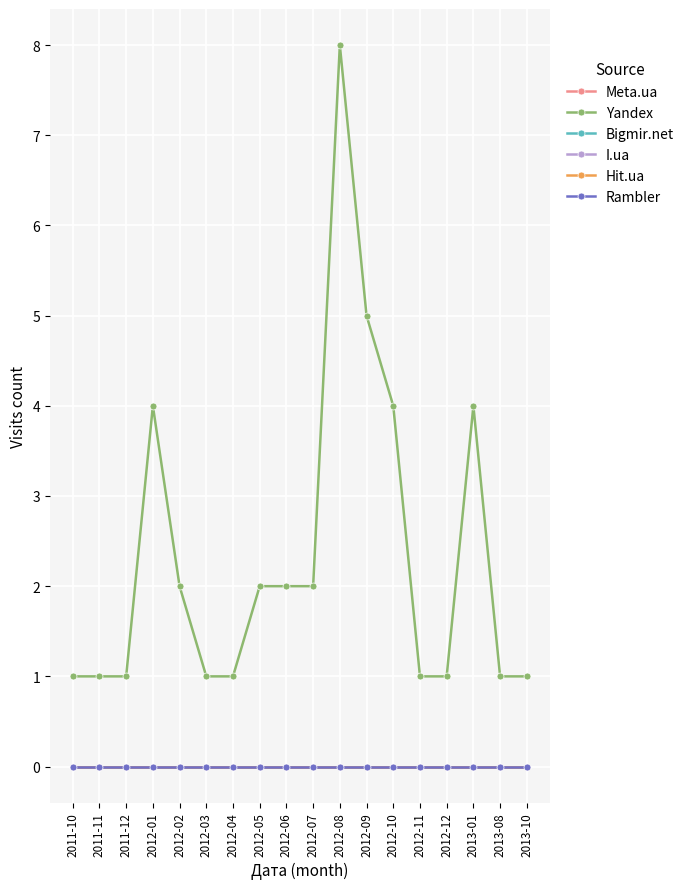

Does the chart have visible grid lines?

Yes